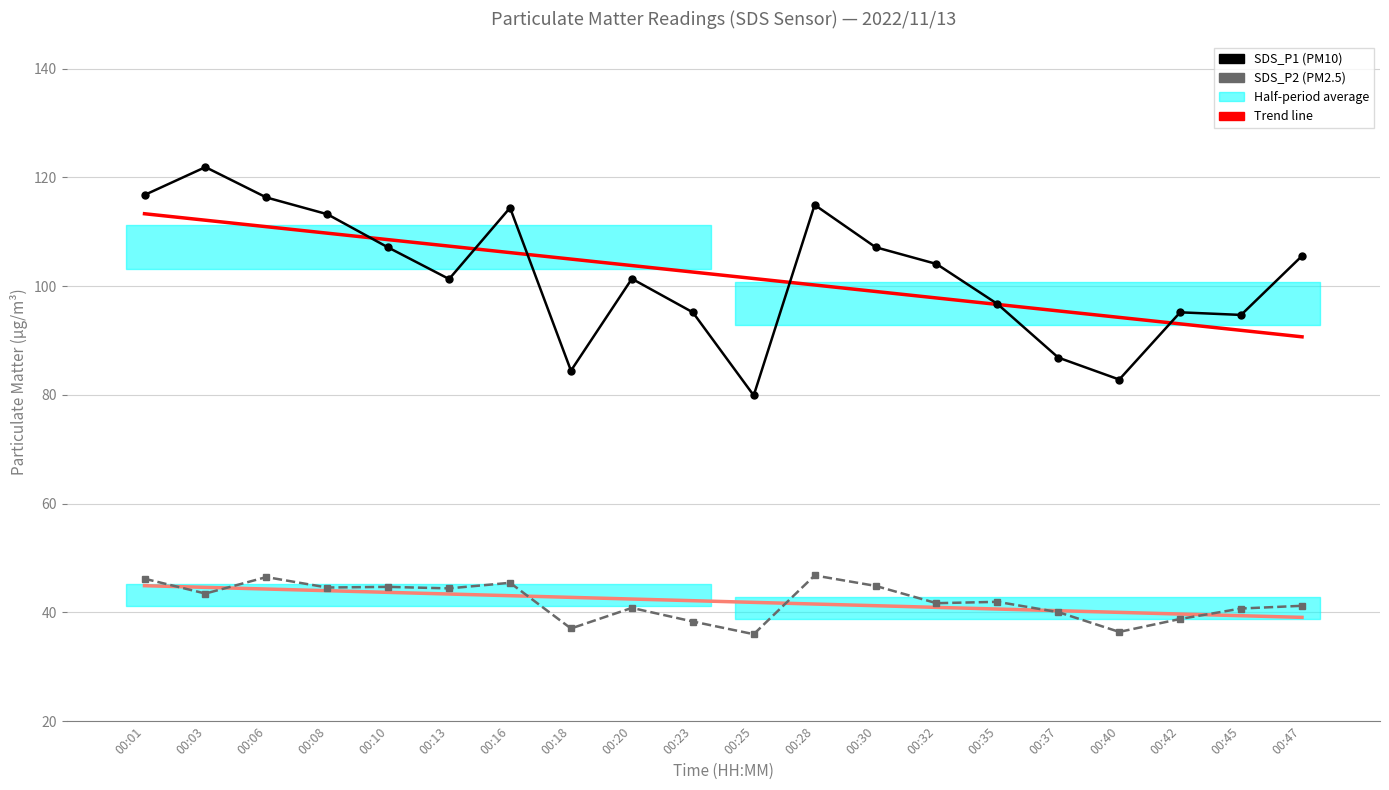

Reading left to right, extract all data points from this chart.

SDS_P1 (PM10): 116.8	121.9	116.3	113.2	107.1	101.3	114.4	84.5	101.3	95.2	79.9	114.9	107.2	104.1	96.7	86.8	82.8	95.2	94.7	105.5
SDS_P2 (PM2.5): 46.2	43.5	46.5	44.6	44.7	44.4	45.5	37.0	40.8	38.3	36.0	46.8	44.9	41.7	42.0	40.0	36.4	38.8	40.7	41.2